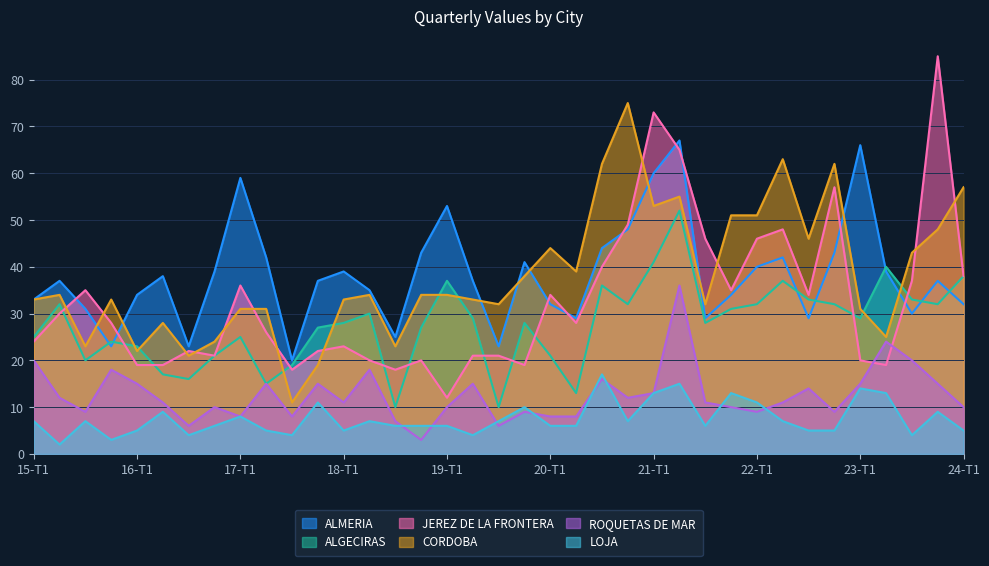

How many interior local peaks does the CORDOBA series have?

9